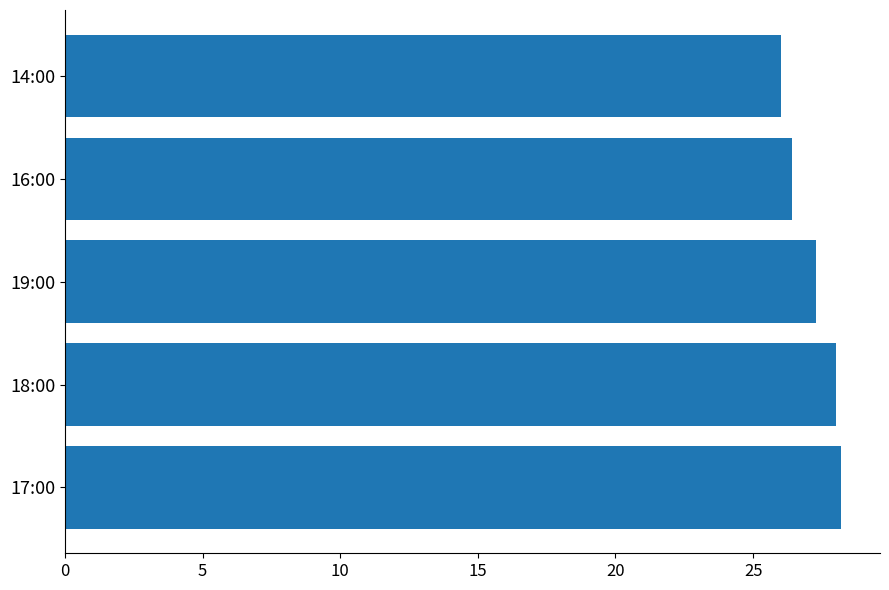

Reading bottom to top, what are all the values shown in this chart?

28.2	28.0	27.3	26.4	26.0